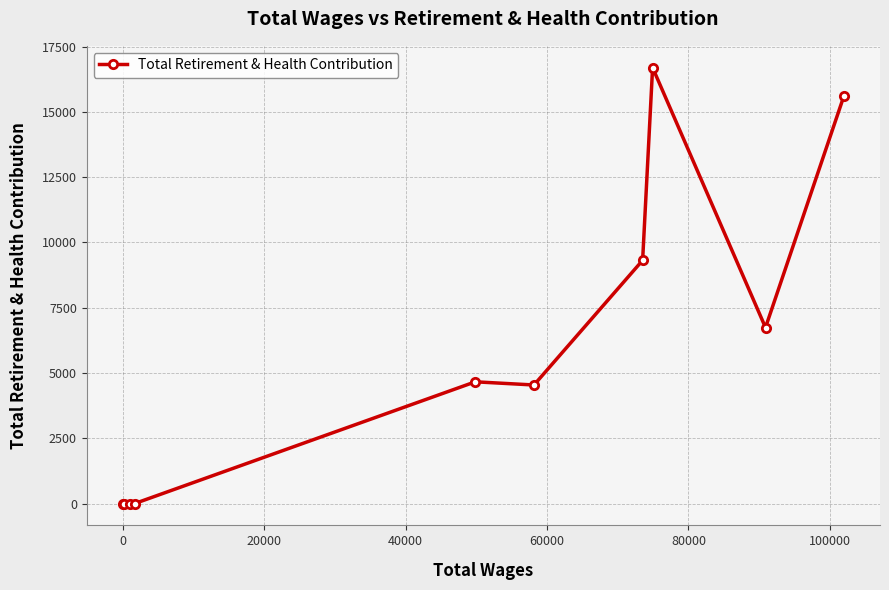

What is the difference between the second highest and second lowest values?

15612